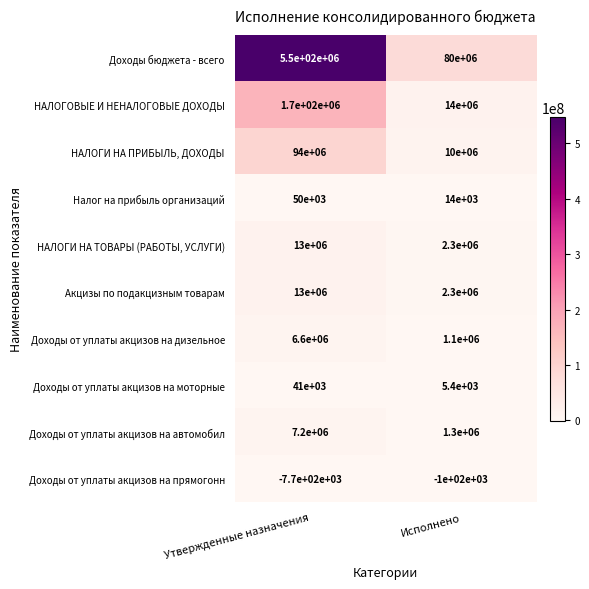

Is the value of Доходы от уплаты акцизов на автомобил at Утвержденные назначения greater than the value of Акцизы по подакцизным товарам at Исполнено?

Yes